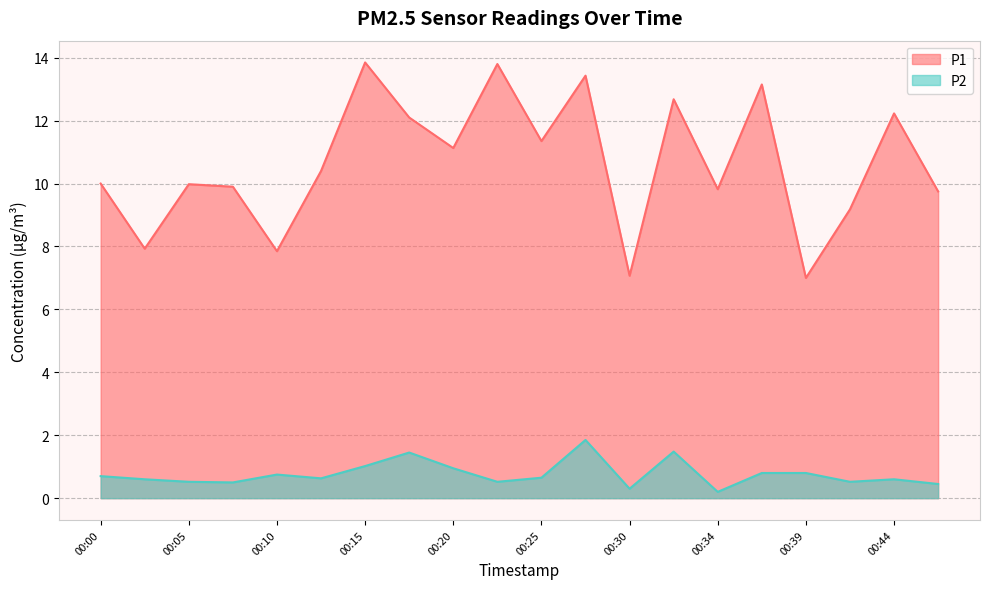

At which label is P1 closest to 10?

00:00